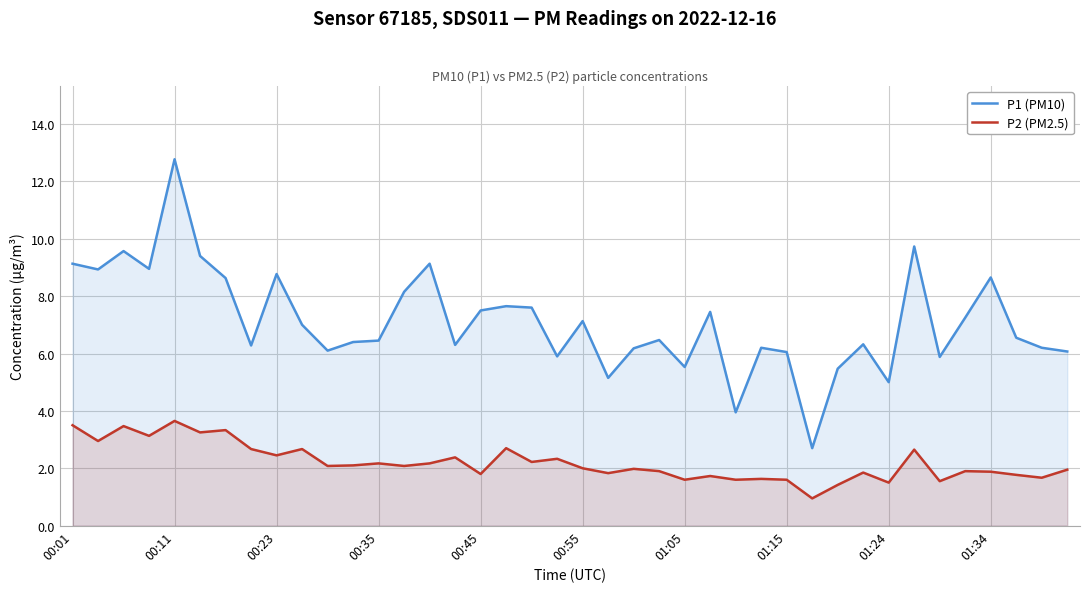

List the series in order of their peak value, lowest first.

P2 (PM2.5), P1 (PM10)